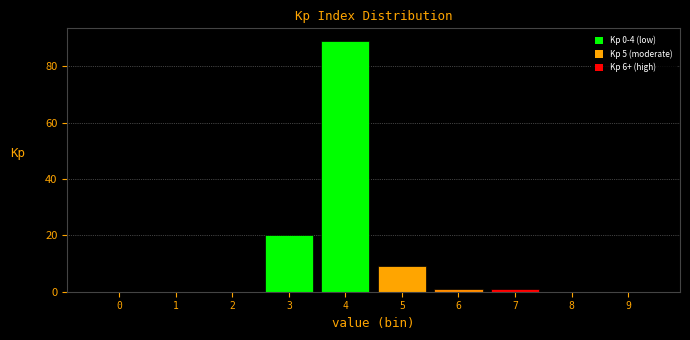

Reading left to right, what are all the values shown in this chart?

0=0	1=0	2=0	3=20	4=89	5=9	6=1	7=1	8=0	9=0